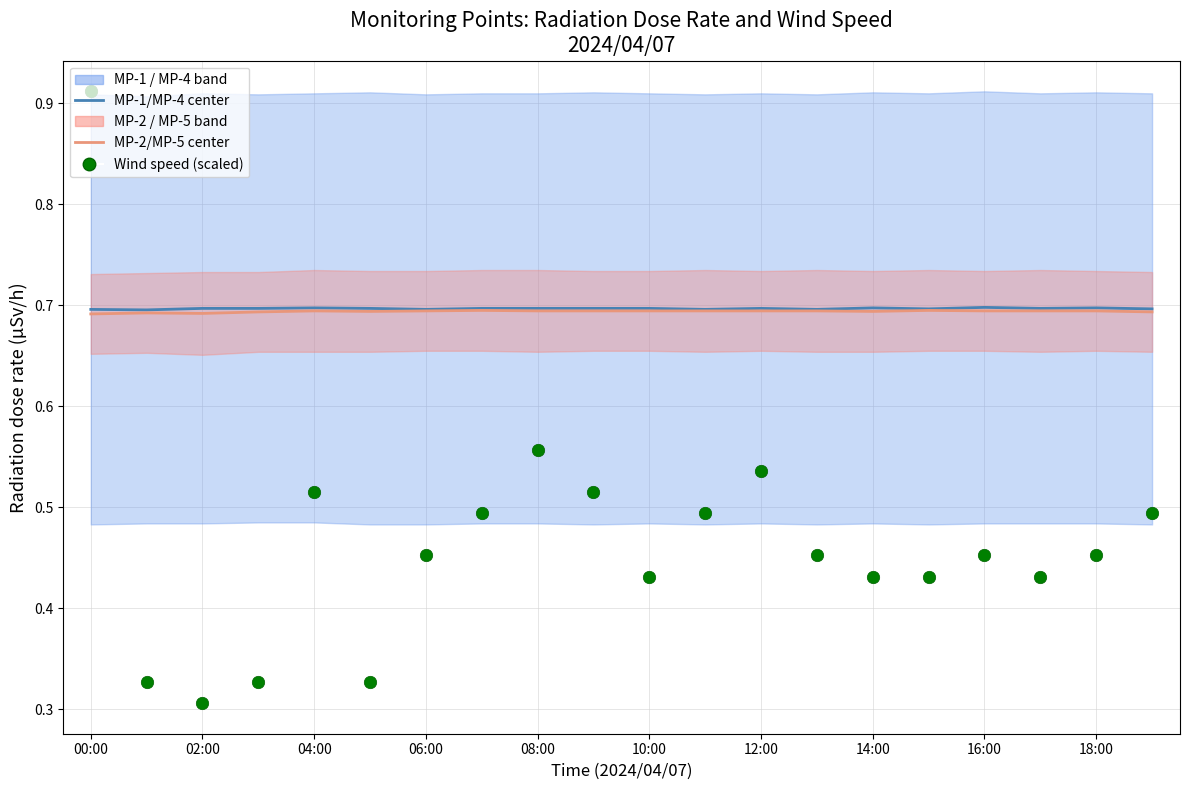

Which series contains the lowest Y value?

Wind speed (scaled)